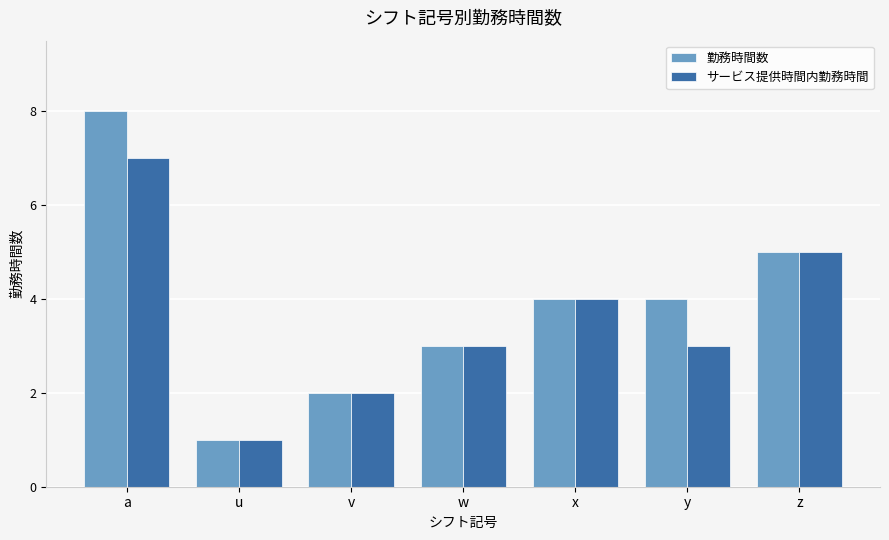

The 勤務時間数 series shows 3 at w. True or false?

True